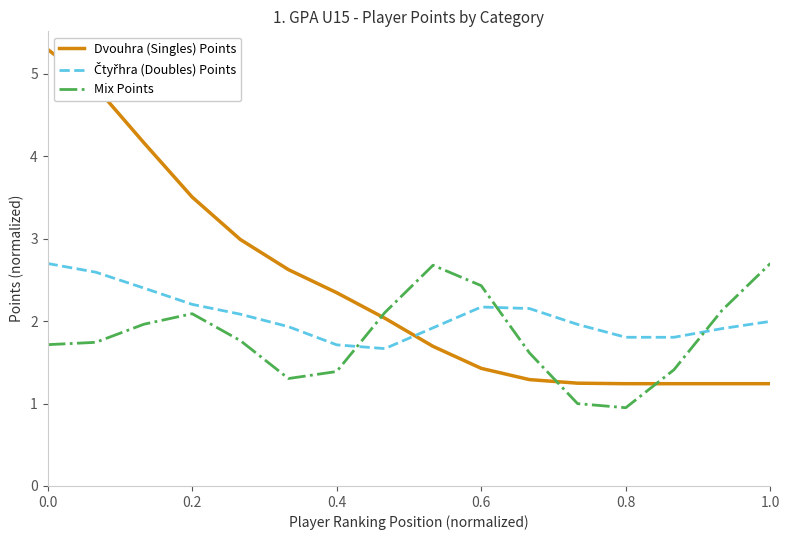

Which series has the widest spread of values?

Dvouhra (Singles) Points